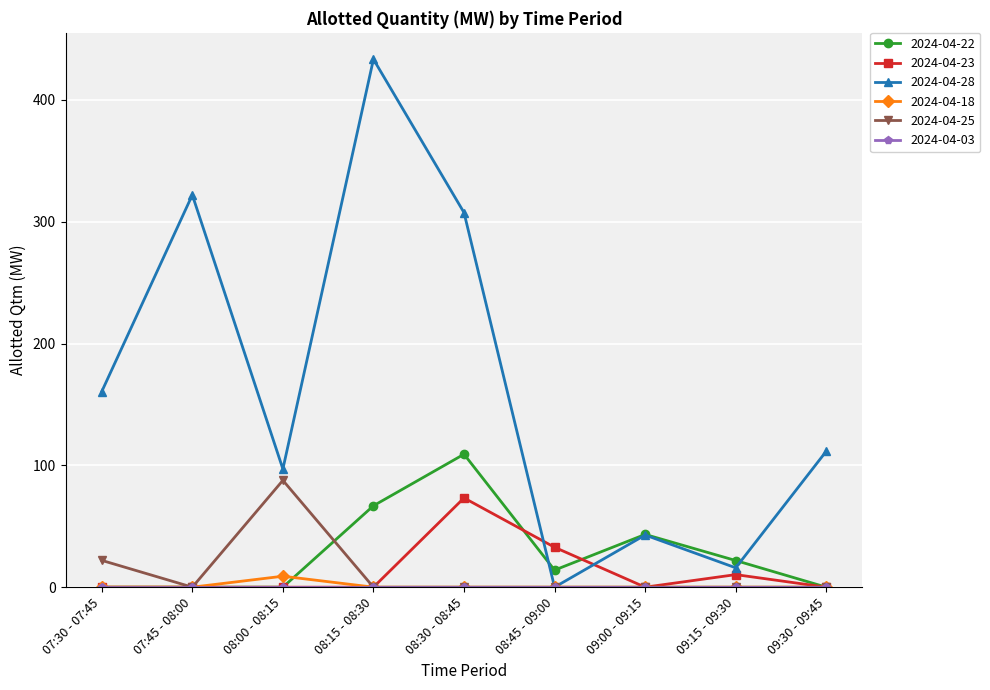

How many values in the 2024-04-28 series exceed 111?

5